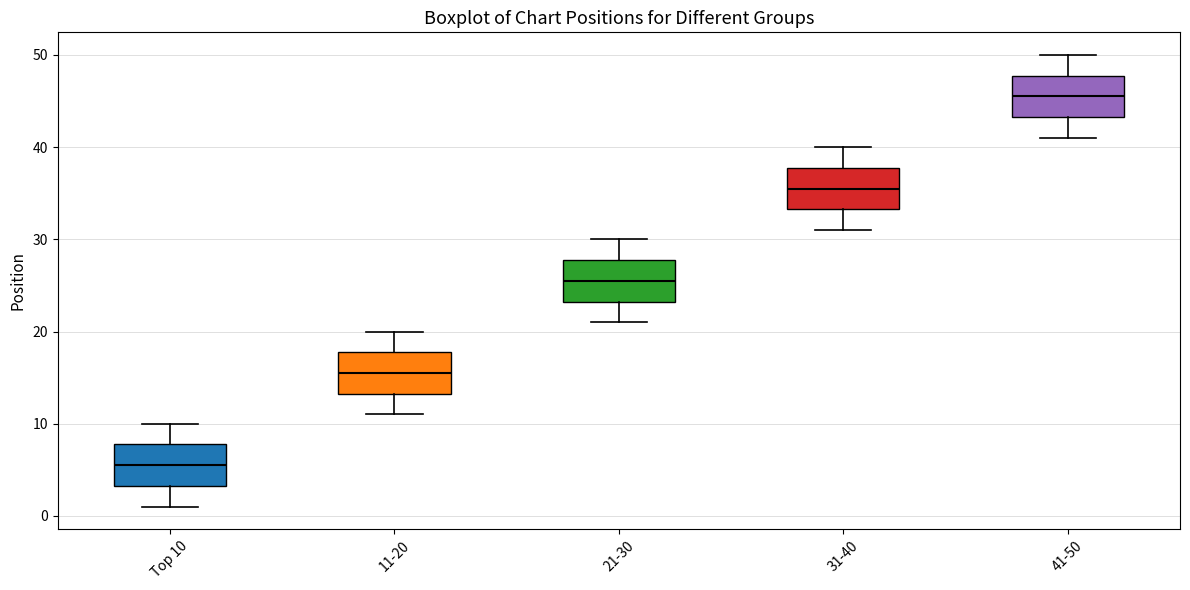

Reading left to right, transcribe this box plot: for each box, give where its median line is, the range the box spans, and where its two whiskers end, as read against the y-axis. The values are not printed on the chart, so give them approximately, as read against the axis.

Top 10: median 6, box 3 to 8, whiskers 1 to 10
11-20: median 16, box 13 to 18, whiskers 11 to 20
21-30: median 26, box 23 to 28, whiskers 21 to 30
31-40: median 36, box 33 to 38, whiskers 31 to 40
41-50: median 46, box 43 to 48, whiskers 41 to 50